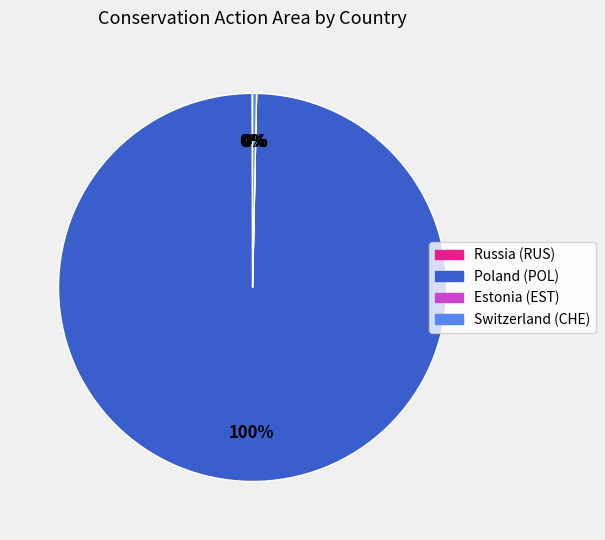

Which category accounts for the majority?

Poland (POL)